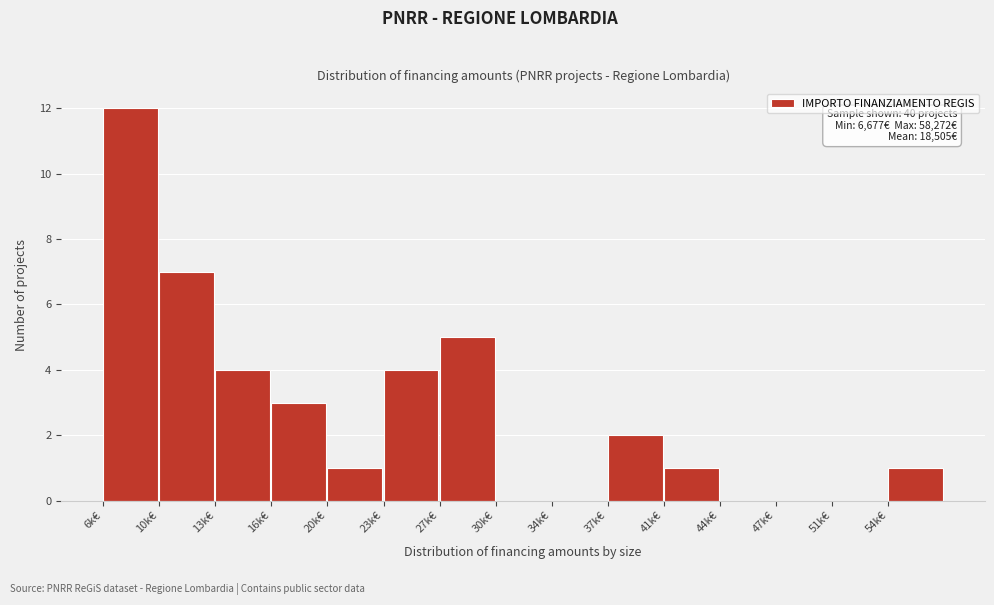

Reading left to right, list all the values displayed in this chart.

6k€=12	10k€=7	13k€=4	16k€=3	20k€=1	23k€=4	27k€=5	30k€=0	34k€=0	37k€=2	41k€=1	44k€=0	47k€=0	51k€=0	54k€=1